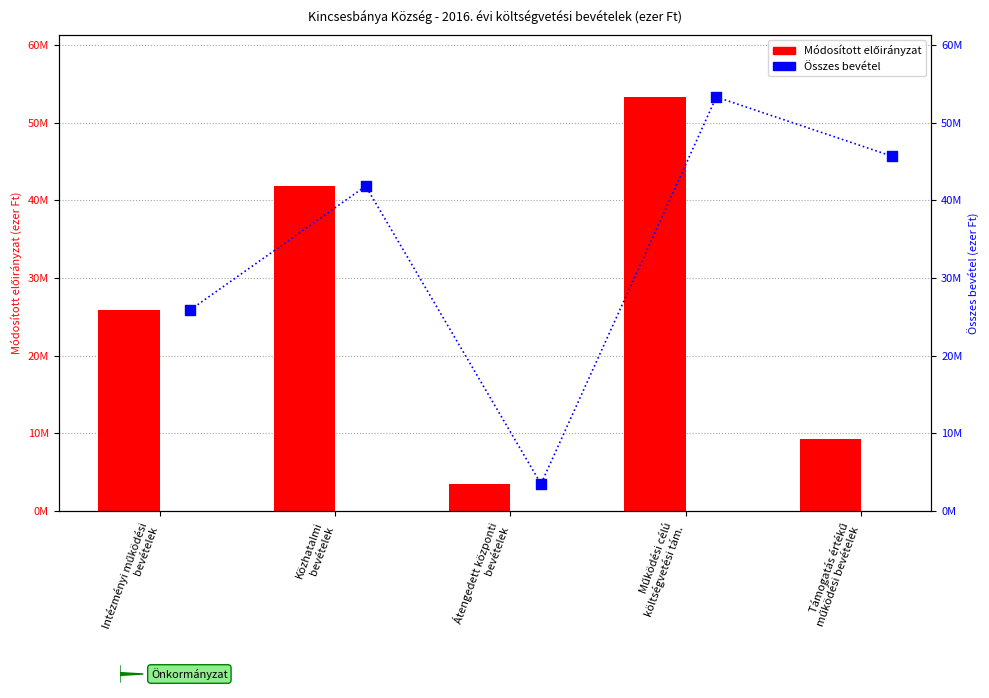

Is the value of Összes bevétel at Intézményi működési
bevételek greater than the value of Módosított előirányzat at Intézményi működési
bevételek?

No